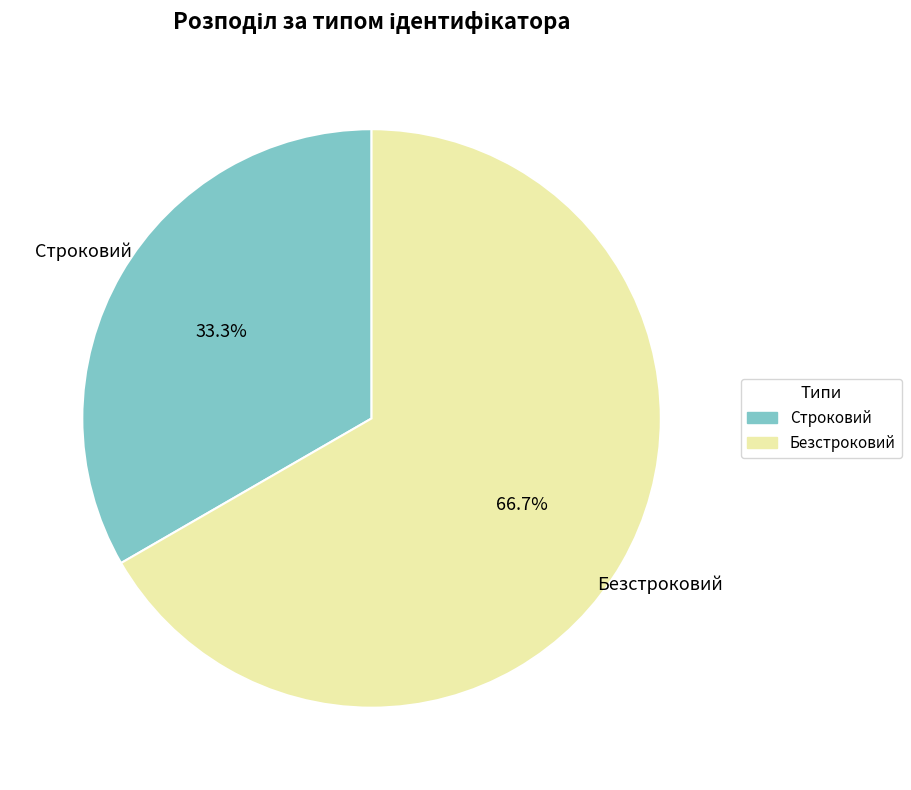

Between Безстроковий and Строковий, which is larger?

Безстроковий